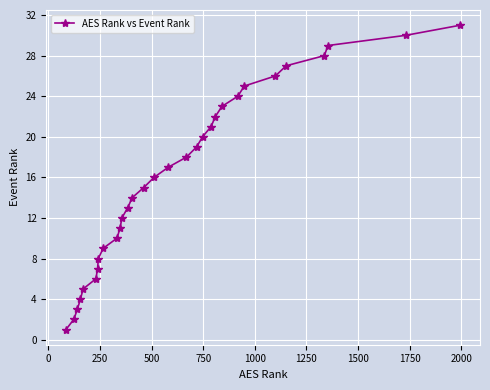

What is the difference between the maximum and second lowest values?

29